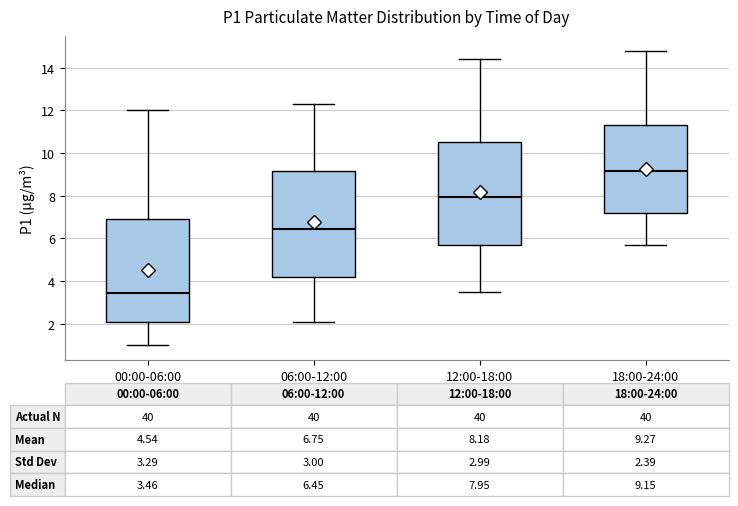

Which box's median line is the highest?

18:00-24:00